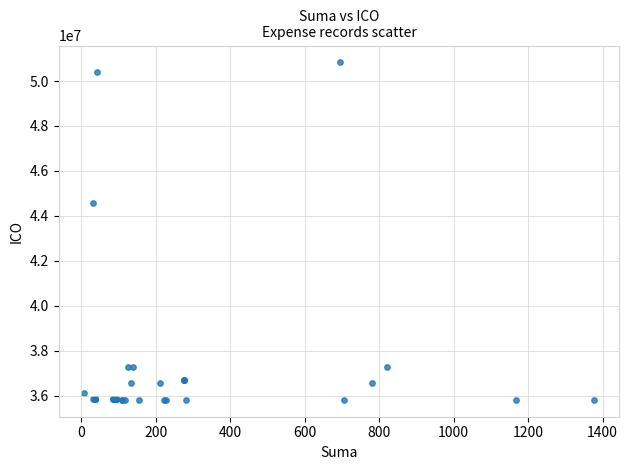

What Y value in the scatter plot is closest to 43321592?

44564058